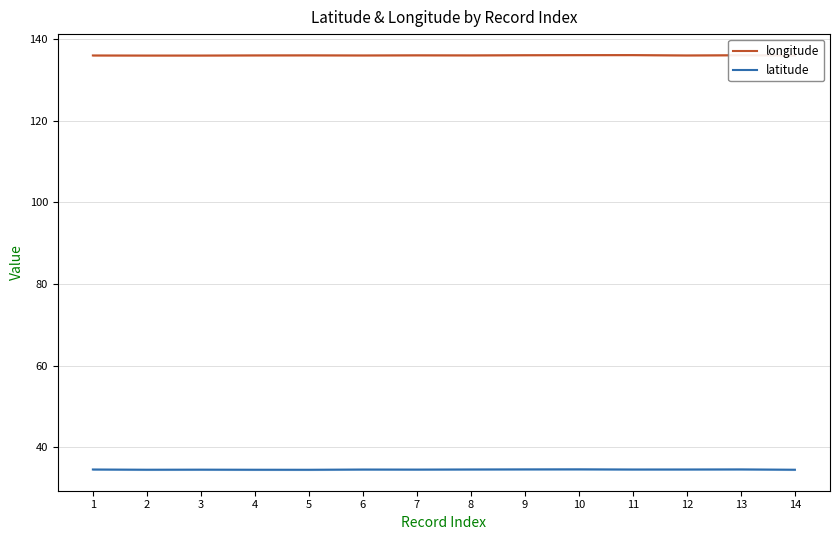

Which series has the largest total across all categories?

longitude